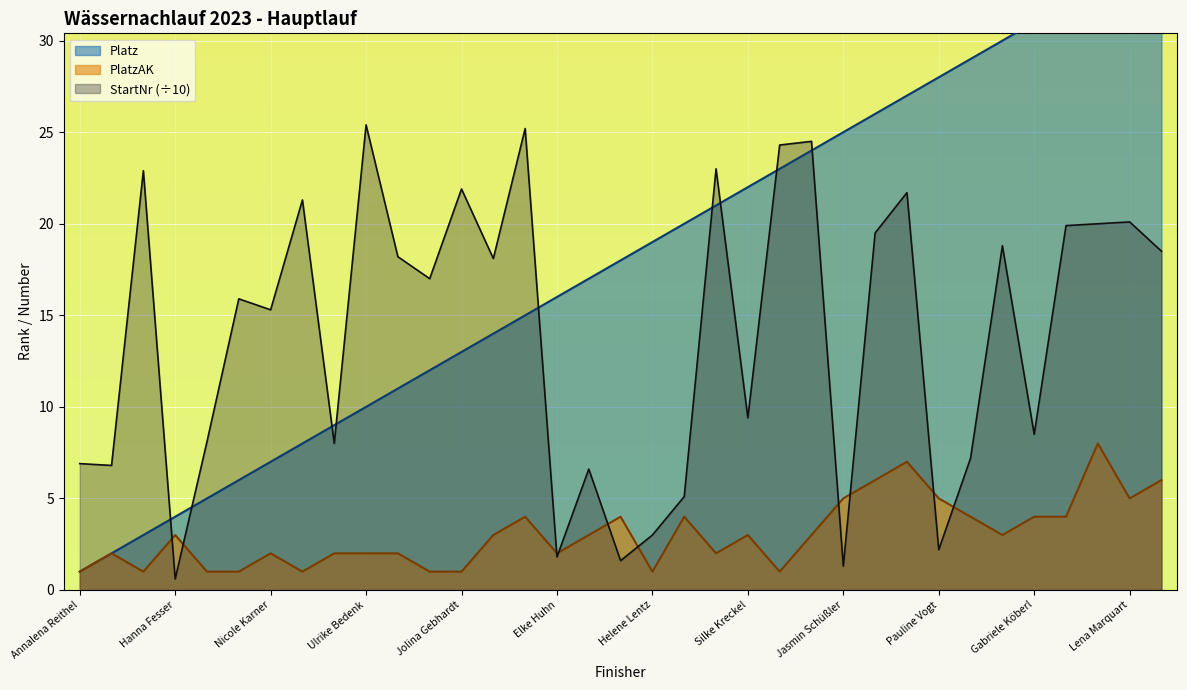

Where is the first local maximum for StartNr?

Jana Seel